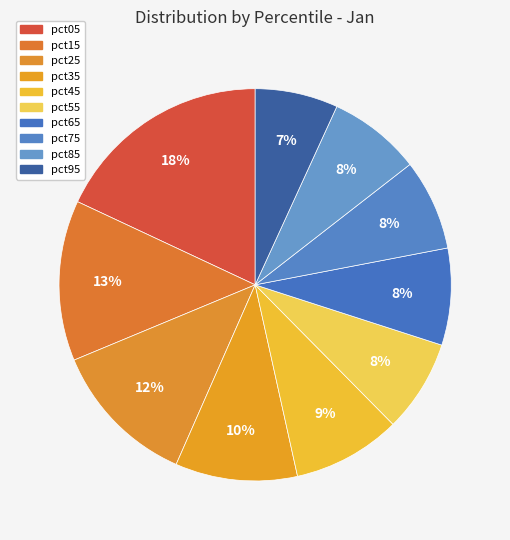

To the nearest percent, what percentage of the pie is pct85?

8%